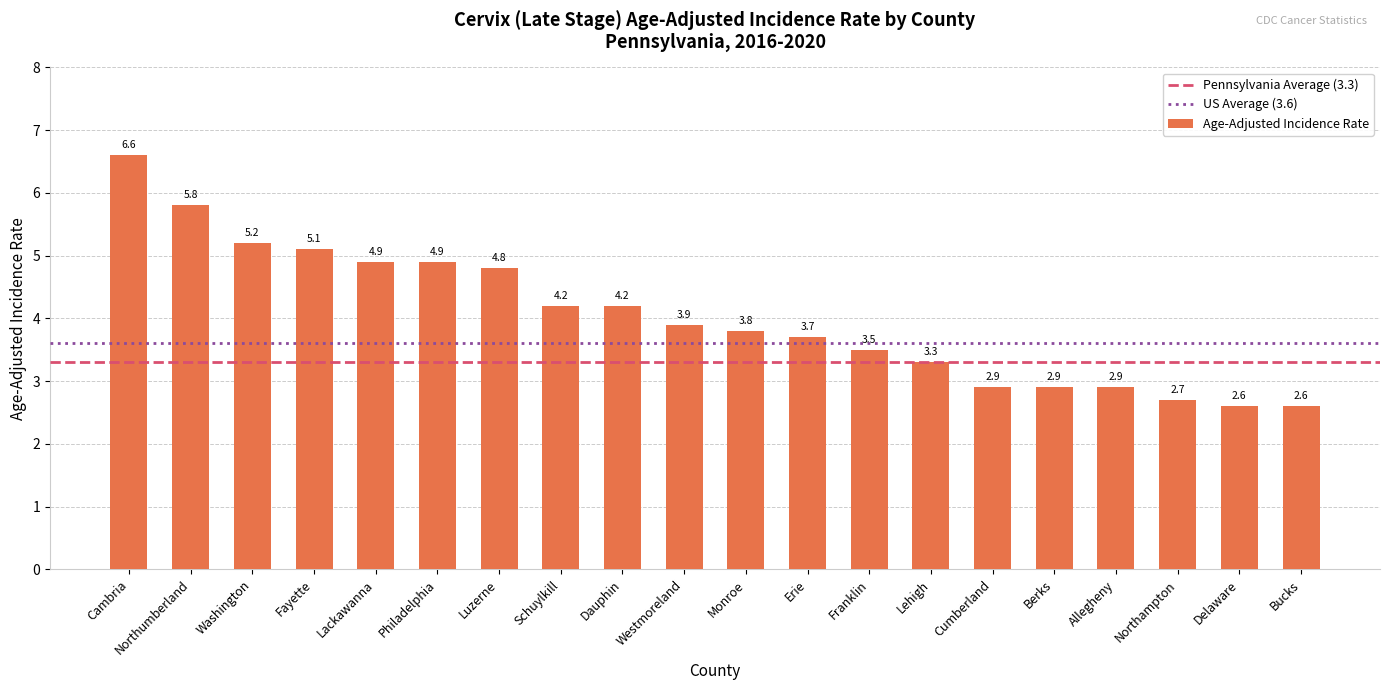

What position from the right is Allegheny?

4